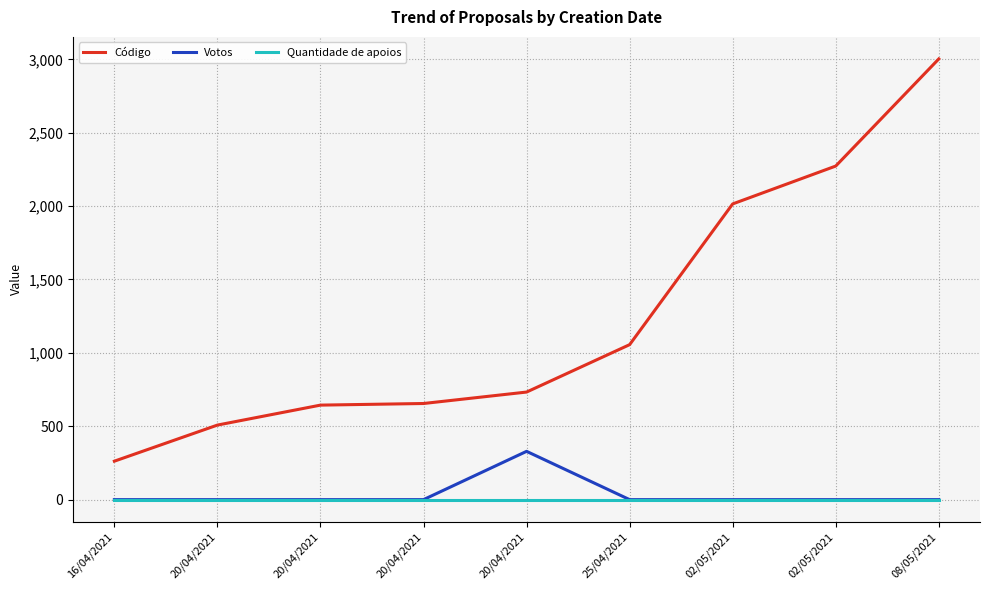

At which category is the sum across all series the highest?

08/05/2021